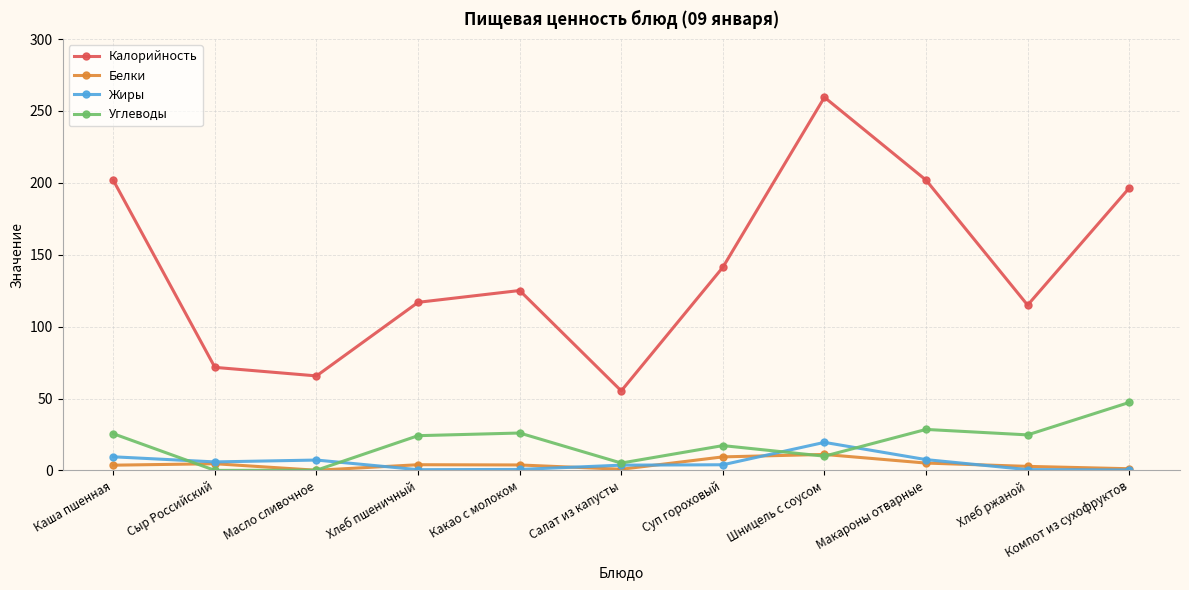

What is the label of the 4th point from the left?

Хлеб пшеничный